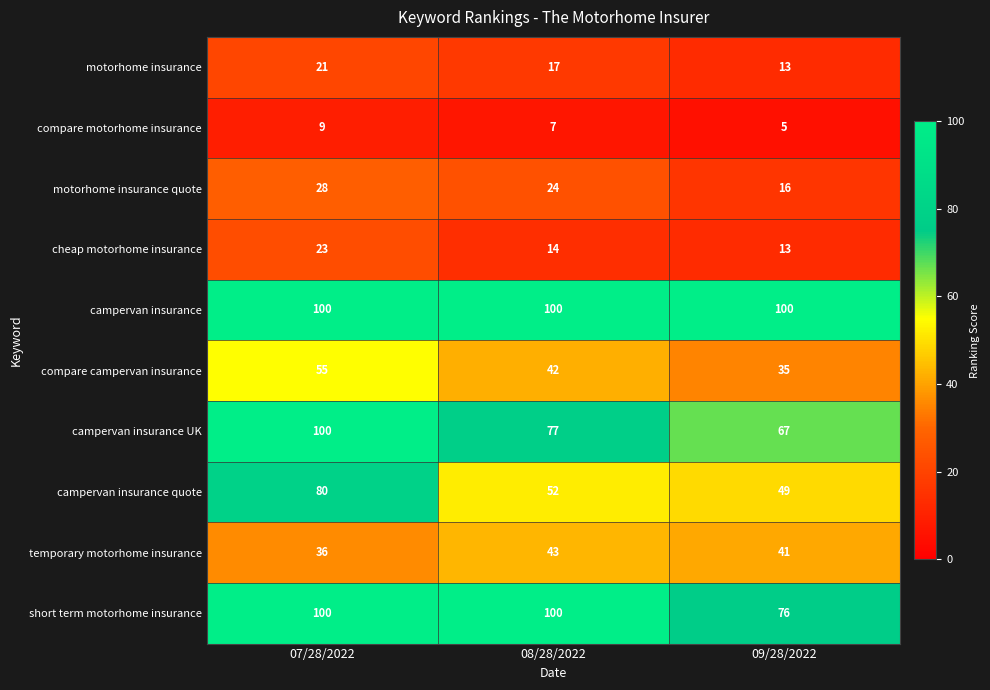

Which category has the lowest value in the compare campervan insurance series?

09/28/2022